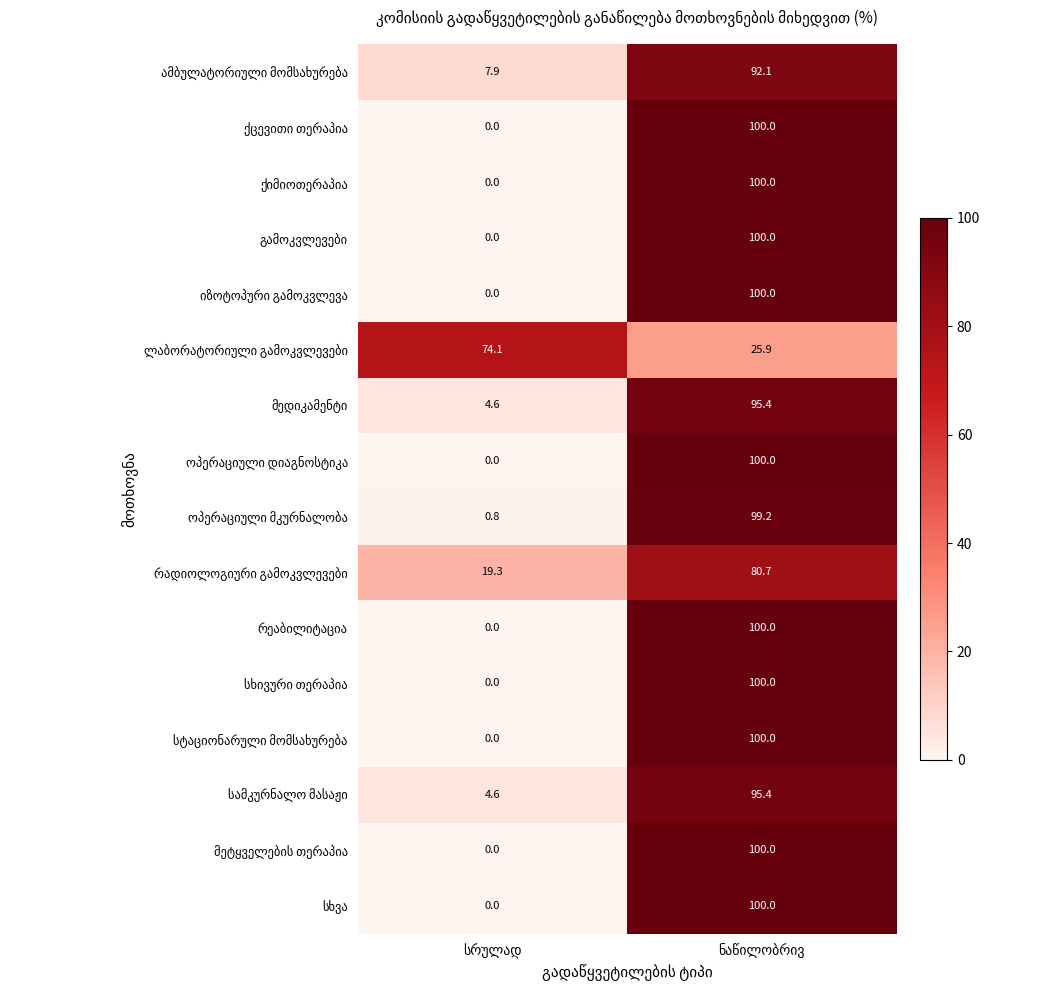

What is the sum of the სხივური თერაპია values at სრულად and ნაწილობრივ?

100.0